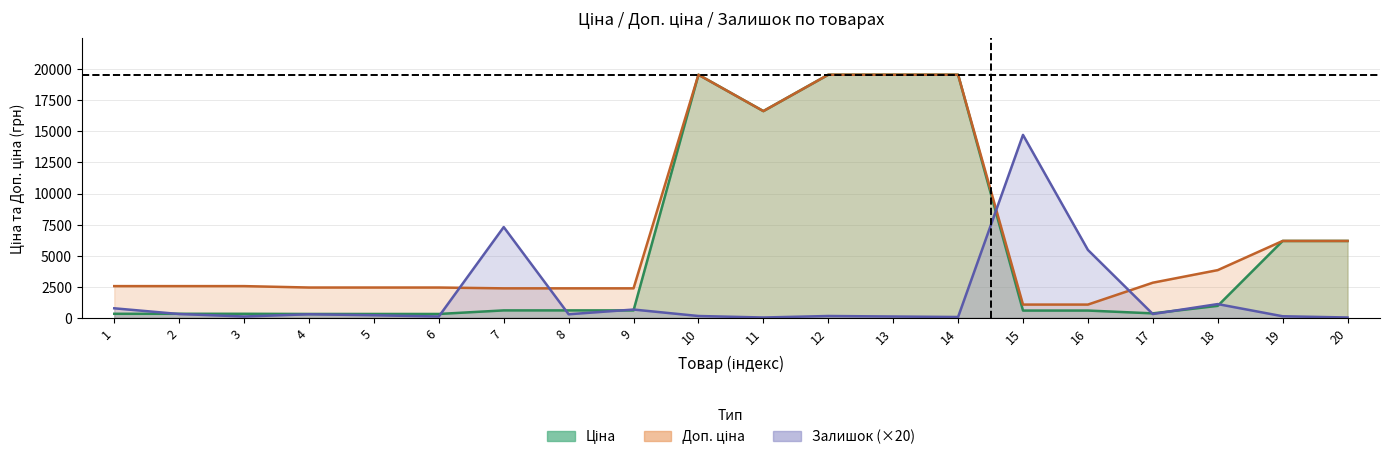

At which category is the sum across all series the highest?

10